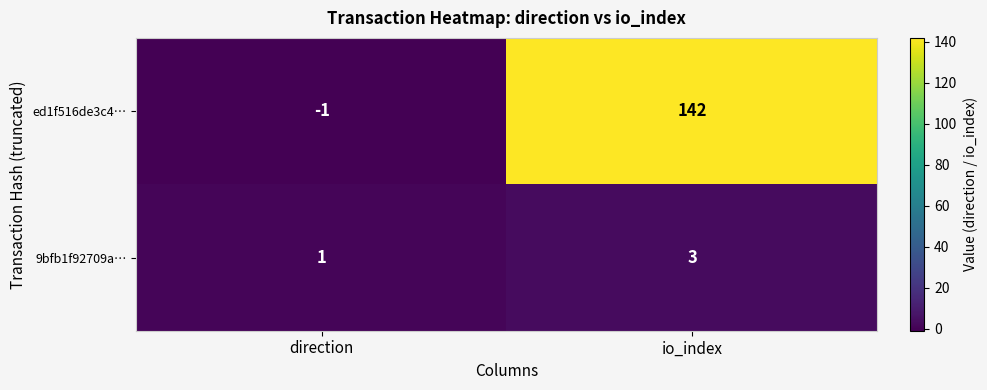

Which series has the largest total across all categories?

ed1f516de3c4…